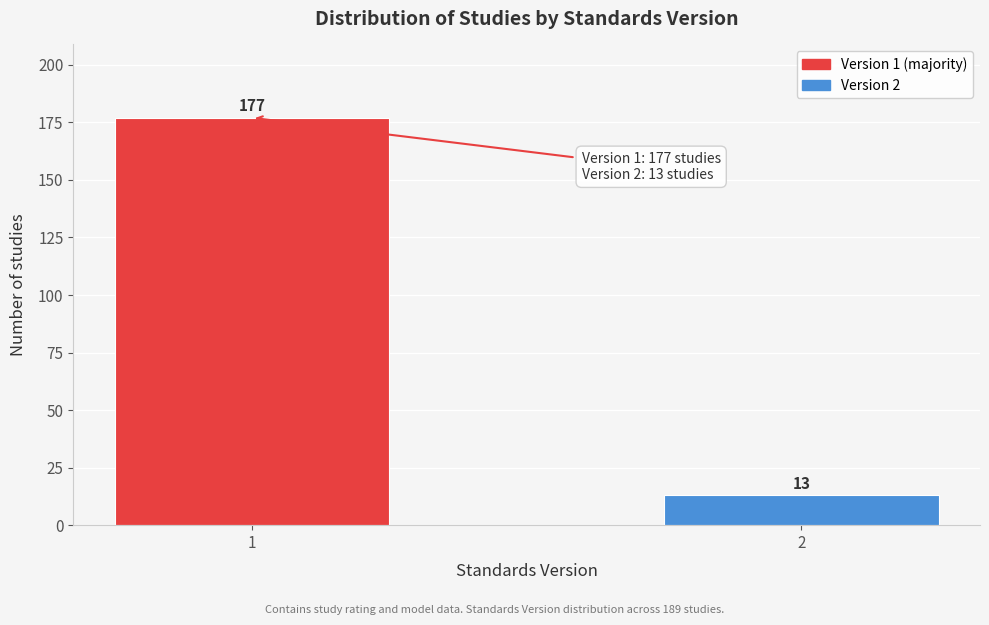

Reading right to left, list all the values displayed in this chart.

2=13	1=177